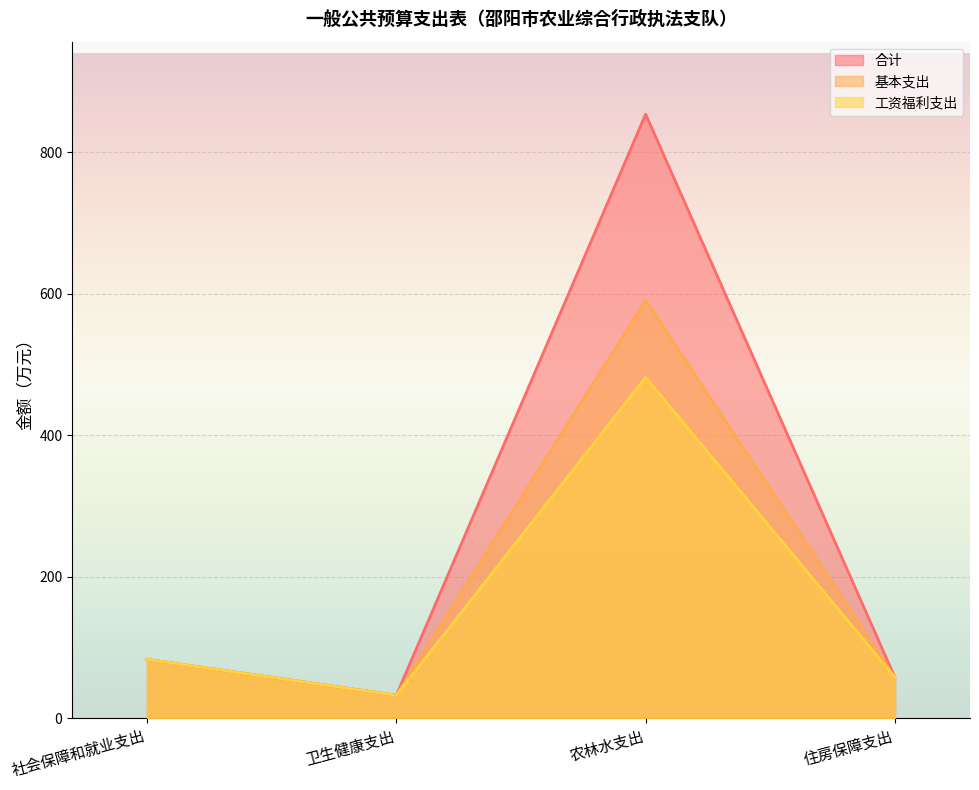

Which series has the largest range (max minus min)?

合计